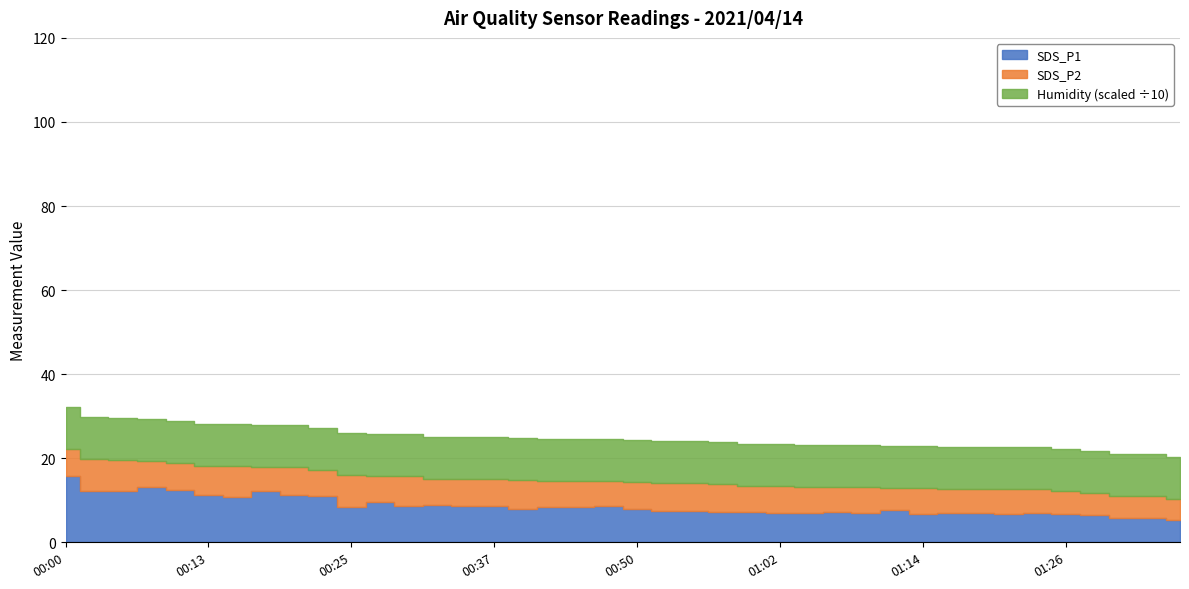

Does the chart display data point markers on the line(s)?

No